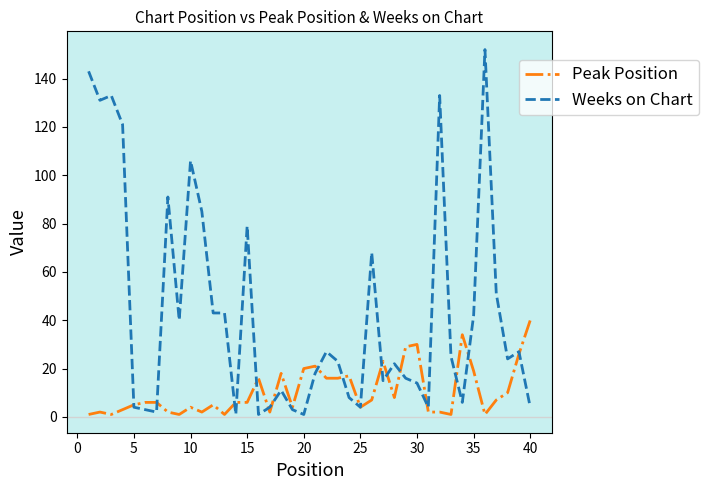

Reading left to right, what are all the values shown in this chart?

Peak Position: 1	2	1	3	5	6	6	2	1	4	2	5	1	6	6	16	2	18	4	20	21	16	16	17	4	7	23	8	29	30	2	2	1	34	19	1	7	10	26	40
Weeks on Chart: 143	131	133	121	4	3	2	91	40	106	85	43	43	1	79	1	4	11	3	1	18	27	23	8	4	68	15	22	16	14	4	133	25	6	42	152	51	24	27	4